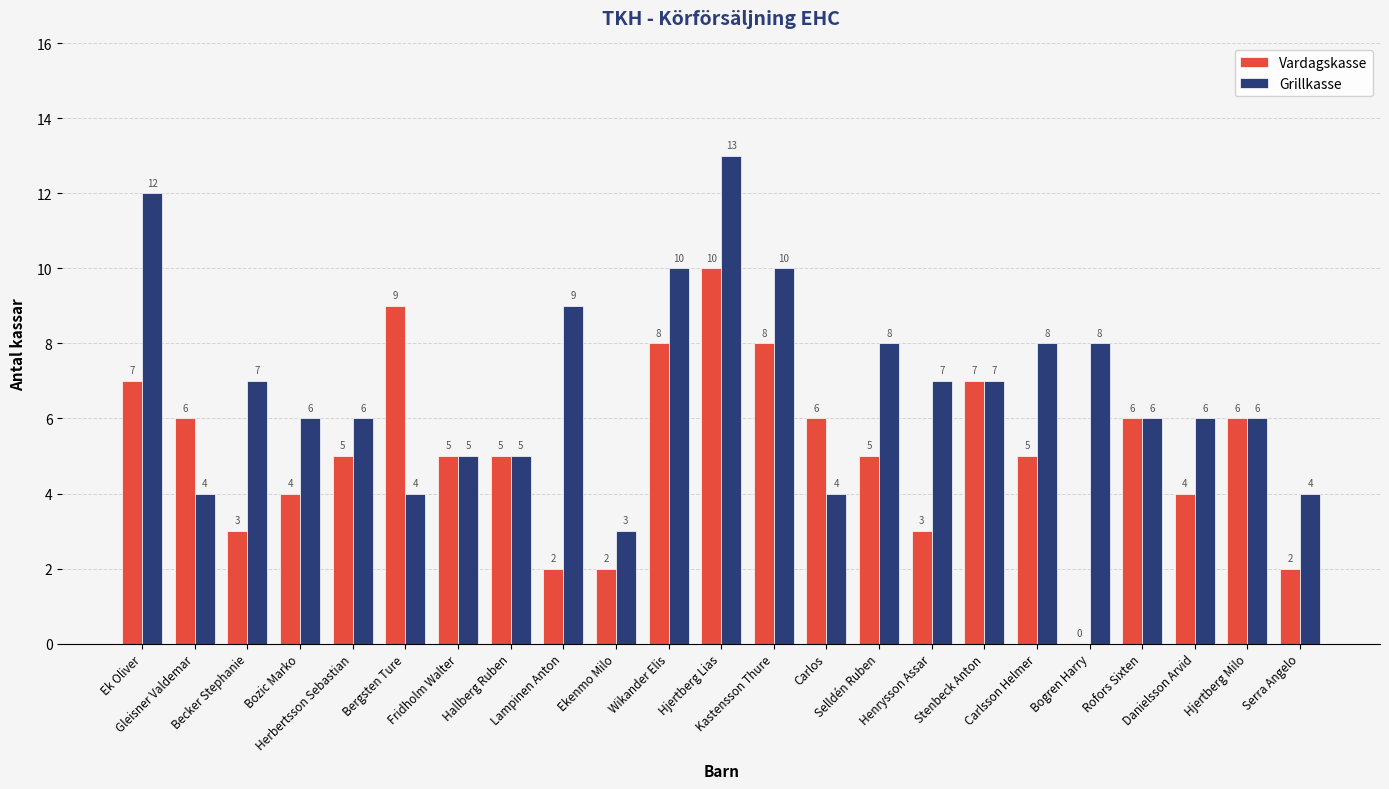

What is the maximum value shown in the chart?

13